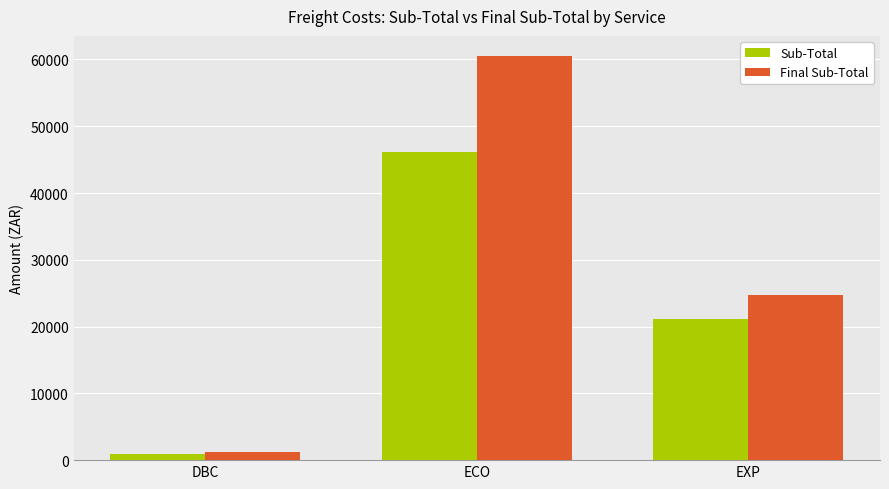

What is the difference between the highest and lowest values at DBC?

301.9